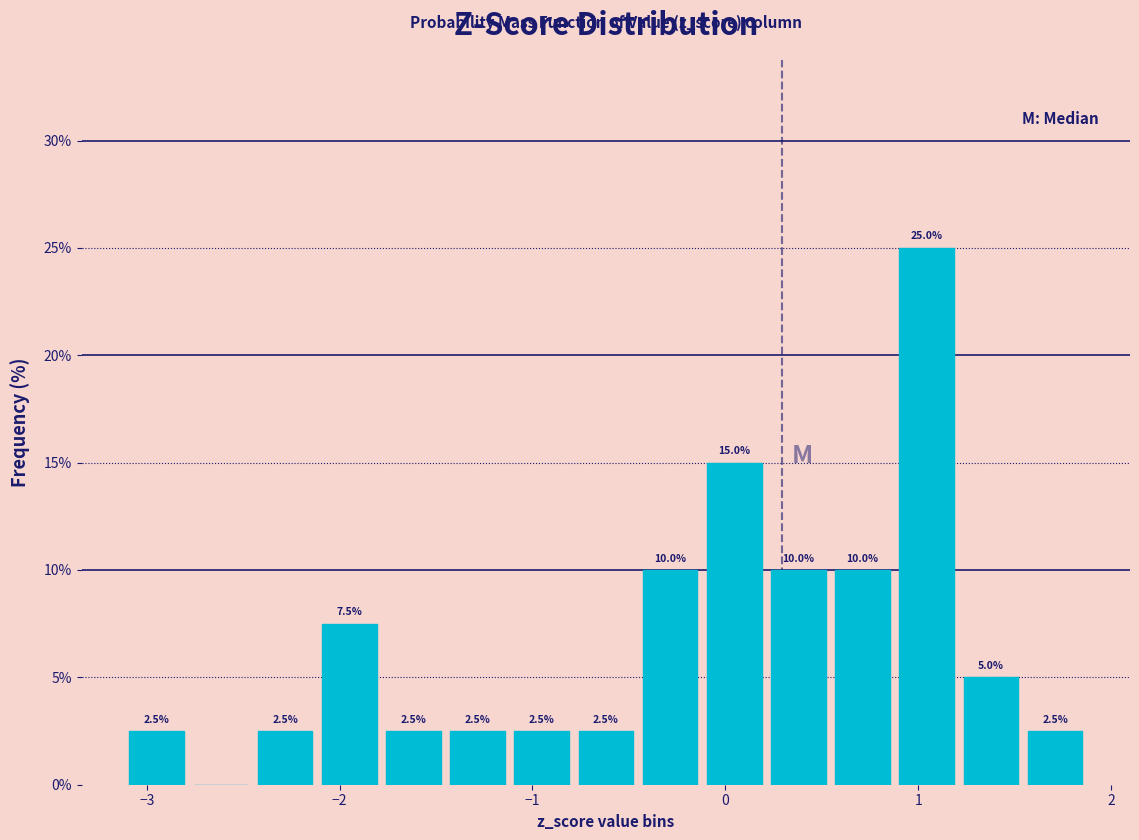

Around what value on the x-axis is the tallest bar? Give the approximate position of its centre, as read against the axis.

1.0